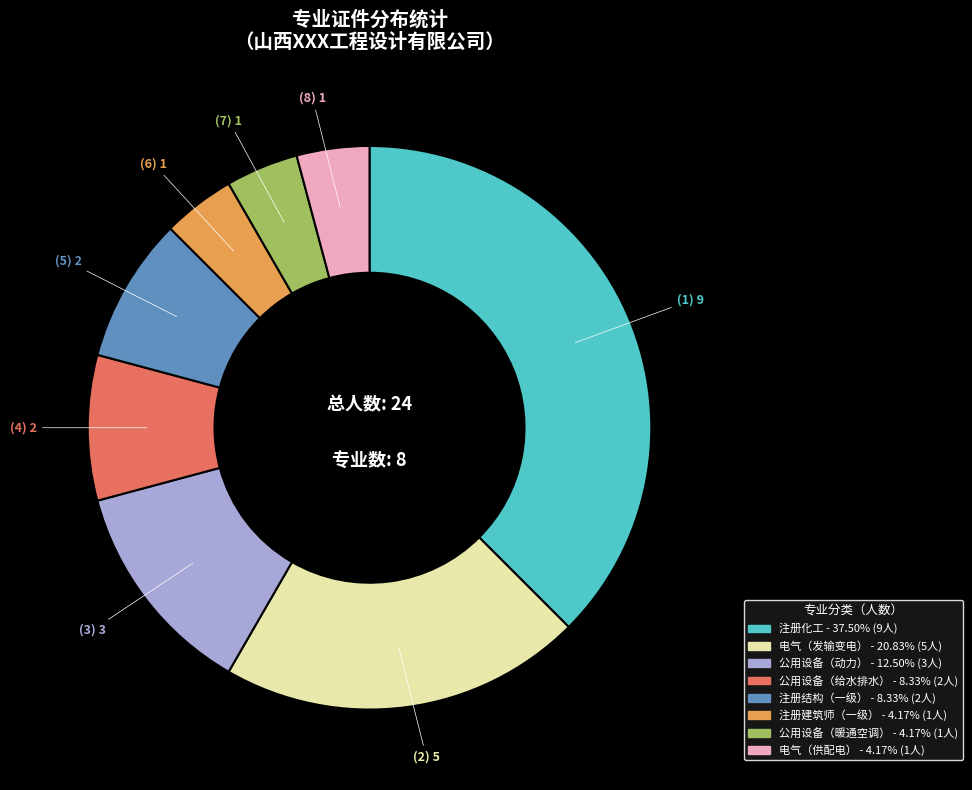

Count the number of slices in the pie.

8